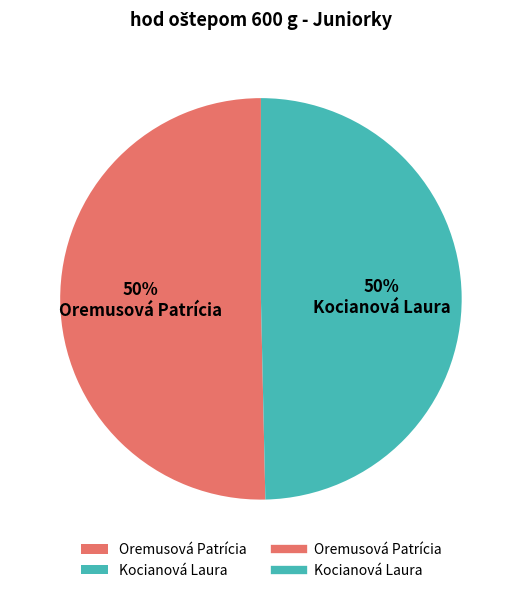

To the nearest percent, what portion does Oremusová Patrícia represent?

50%